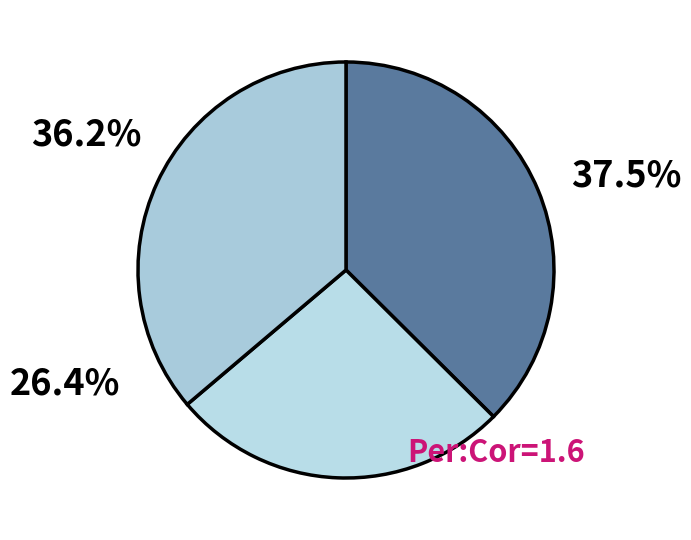

Is there any slice that represents more than half of the pie?

No